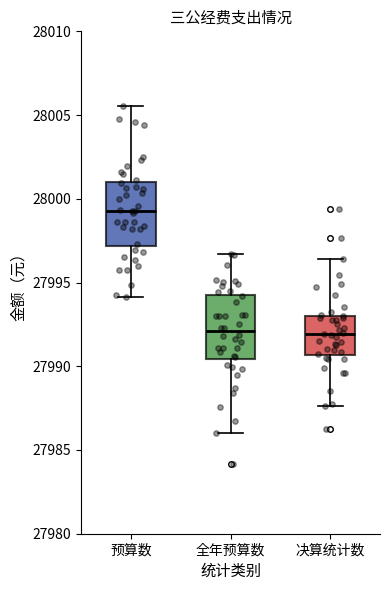

Where is the upper edge of the box for 全年预算数 on the y-axis? The values are not printed on the chart, so give them approximately, as read against the axis.

27994.5